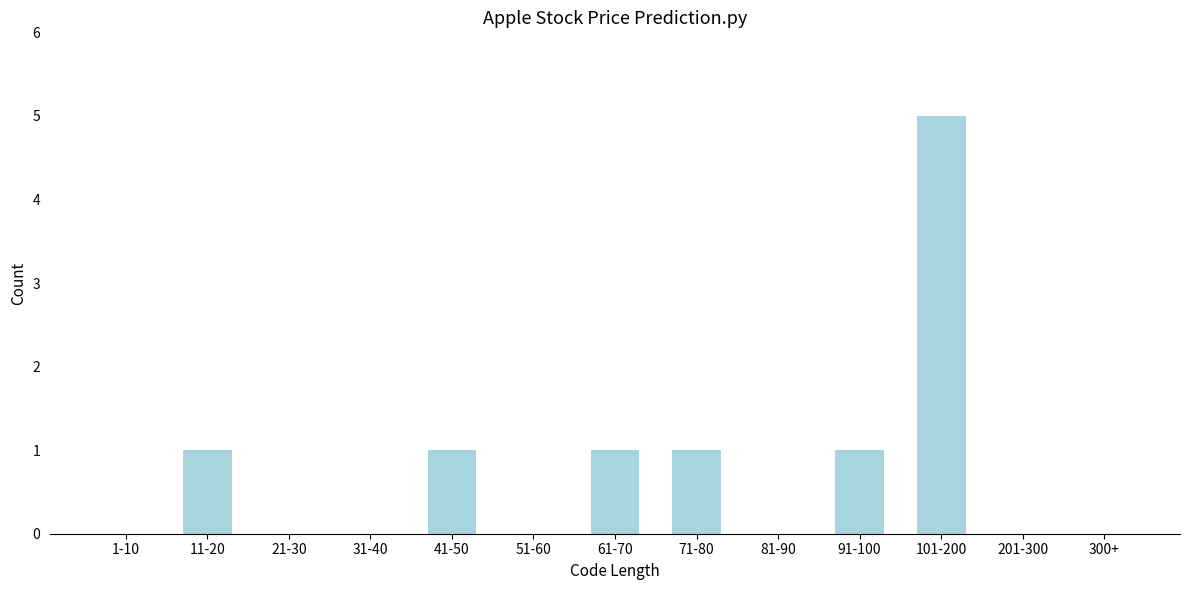

Reading left to right, what are all the values shown in this chart?

1-10=0	11-20=1	21-30=0	31-40=0	41-50=1	51-60=0	61-70=1	71-80=1	81-90=0	91-100=1	101-200=5	201-300=0	300+=0